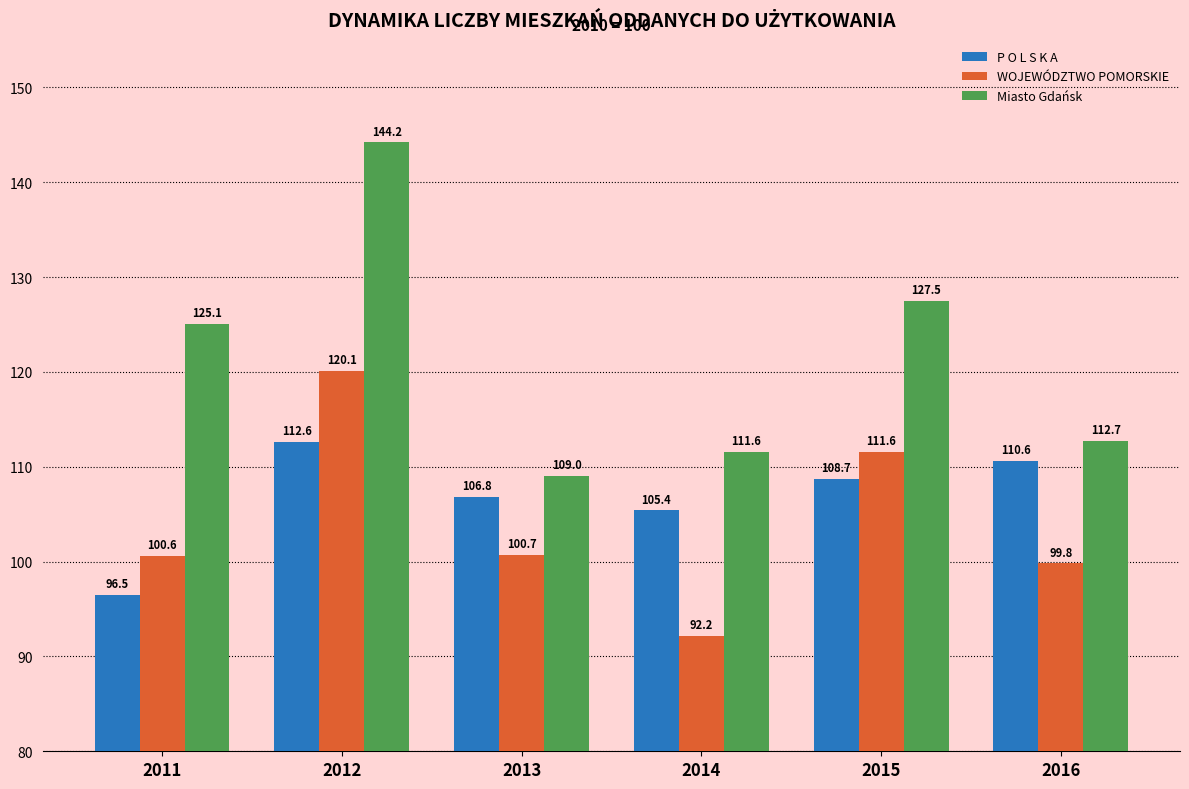

Where does the P O L S K A series first go above 108?

2012